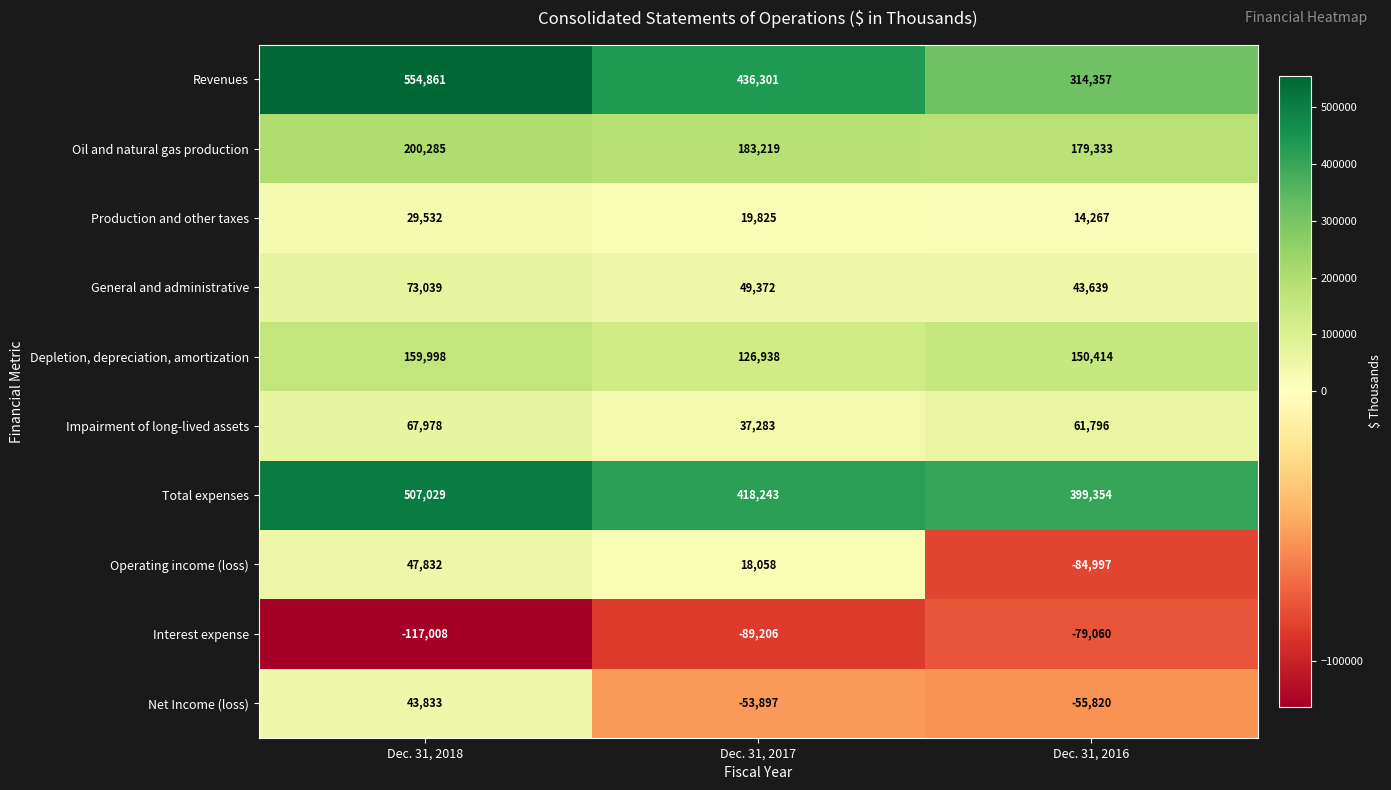

Between Dec. 31, 2018 and Dec. 31, 2016, which series saw the biggest shift?

Revenues